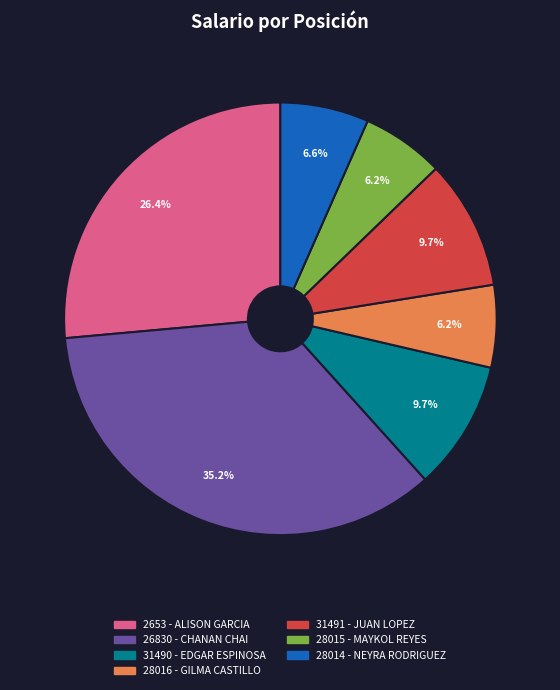

What is the largest slice in the pie chart?

26830 - CHANAN CHAI